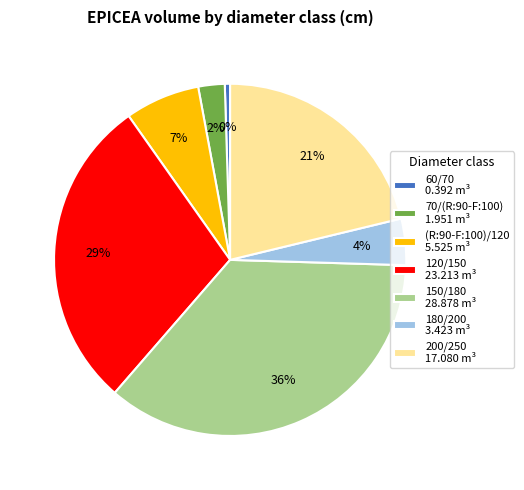

What is the smallest slice in the pie chart?

60/70